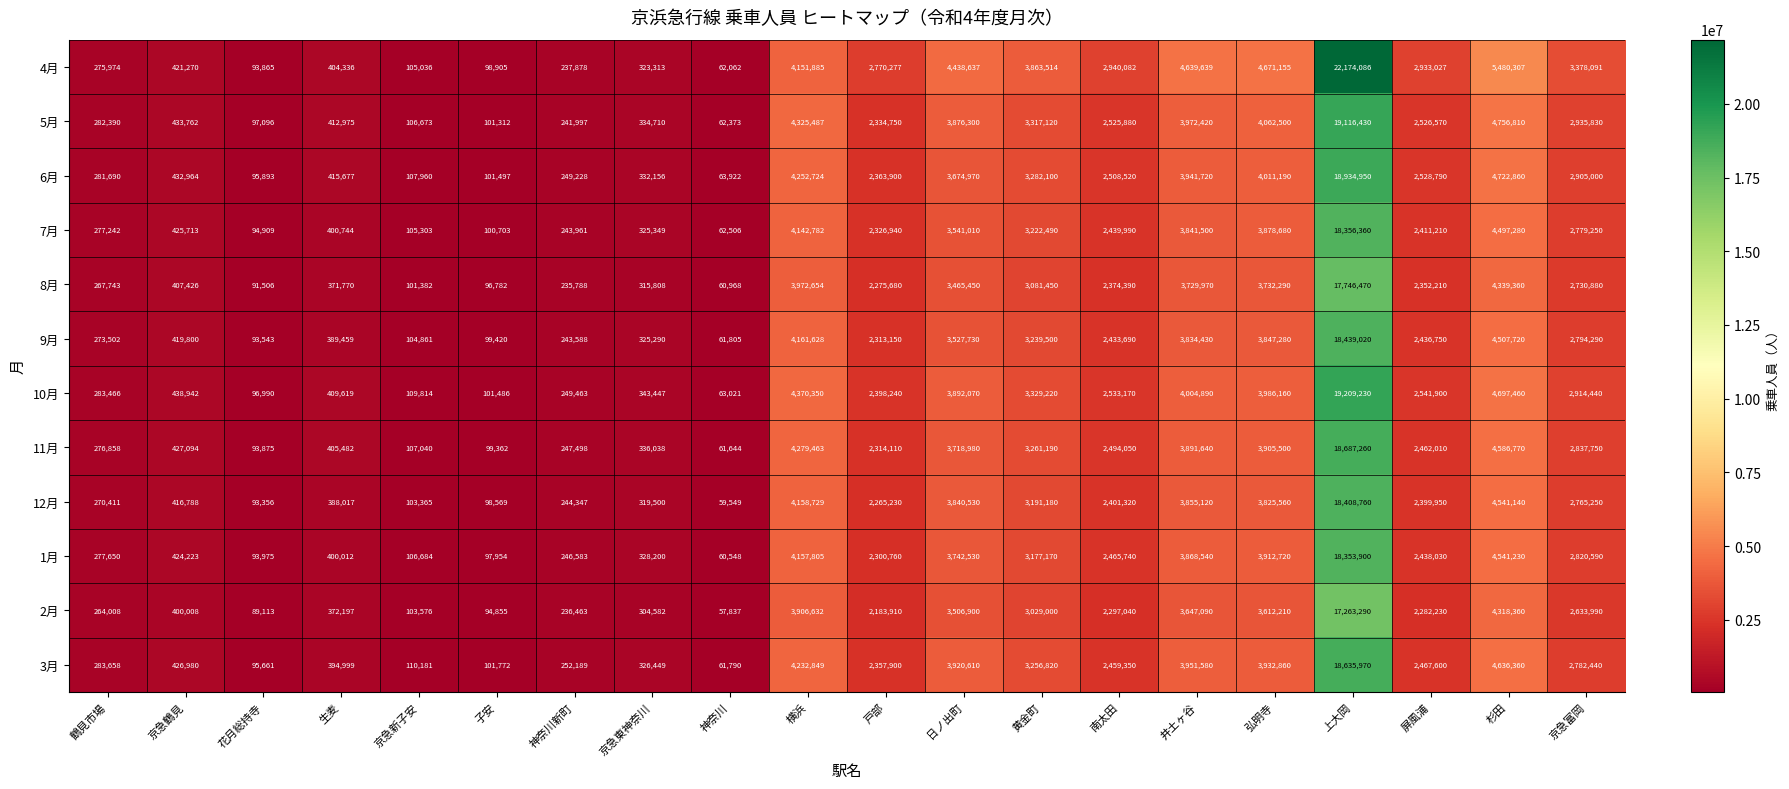

At which label does 2月 first exceed 2282230?

横浜